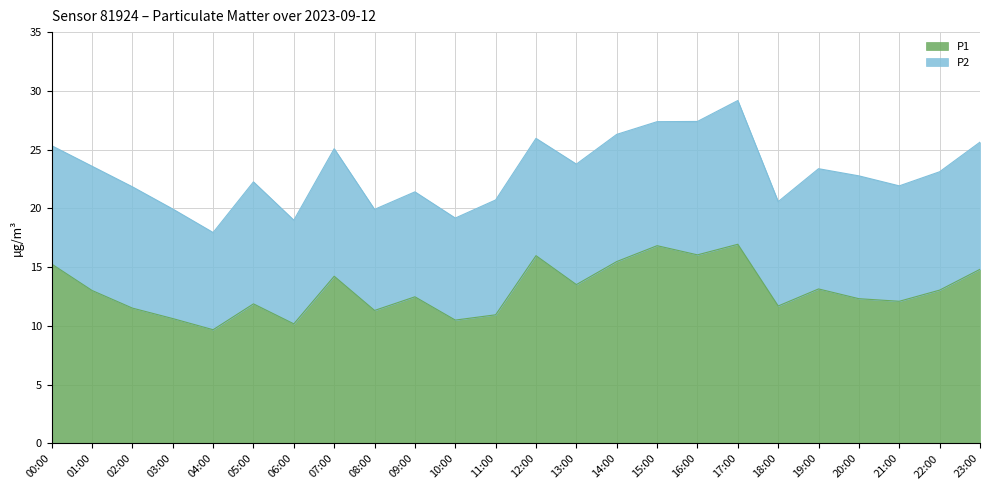

What is the label of the 7th point from the left?

06:00